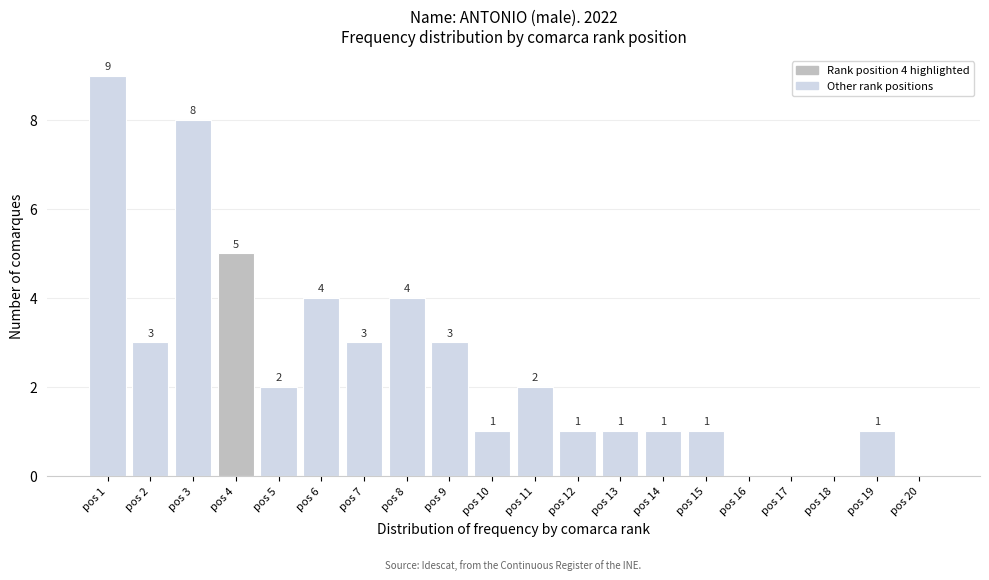

Reading left to right, transcribe all the data shown in this chart.

pos 1=9	pos 2=3	pos 3=8	pos 4=5	pos 5=2	pos 6=4	pos 7=3	pos 8=4	pos 9=3	pos 10=1	pos 11=2	pos 12=1	pos 13=1	pos 14=1	pos 15=1	pos 16=0	pos 17=0	pos 18=0	pos 19=1	pos 20=0